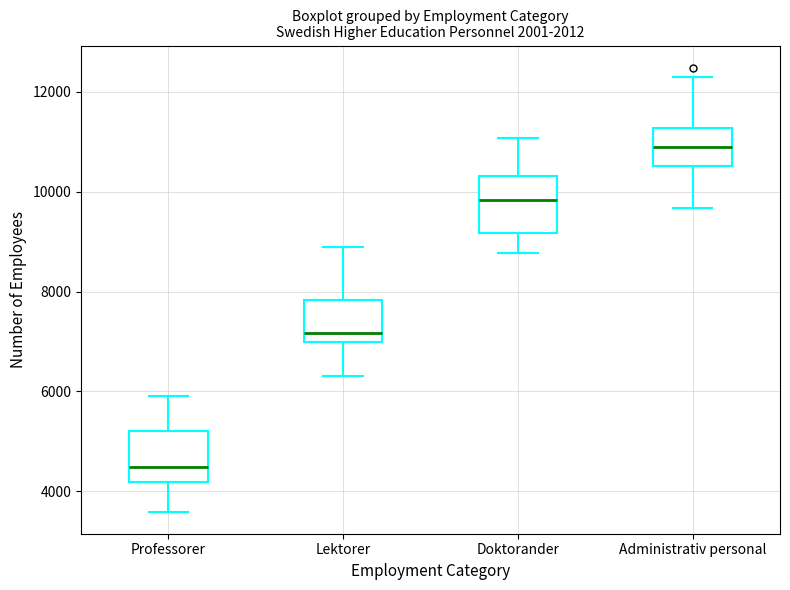

Reading left to right, read every box against the y-axis: the position of its median line, the range the box covers, and the ends of its whiskers. The values are not printed on the chart, so give them approximately, as read against the axis.

Professorer: median 4400, box 4200 to 5200, whiskers 3600 to 6000
Lektorer: median 7200, box 7000 to 7800, whiskers 6400 to 8800
Doktorander: median 9800, box 9200 to 10400, whiskers 8800 to 11000
Administrativ personal: median 10800, box 10600 to 11200, whiskers 9600 to 12200